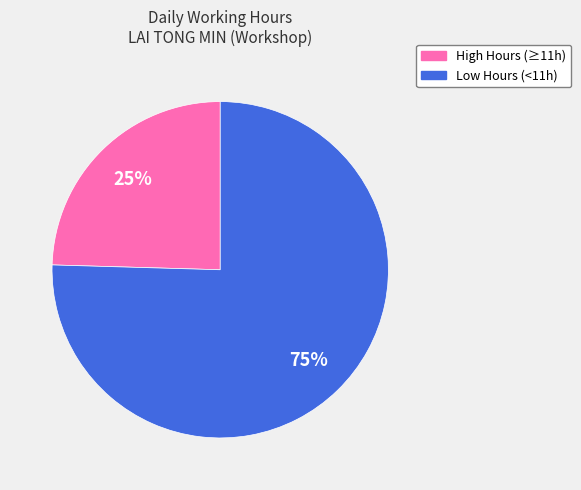

Is there any slice that represents more than half of the pie?

Yes